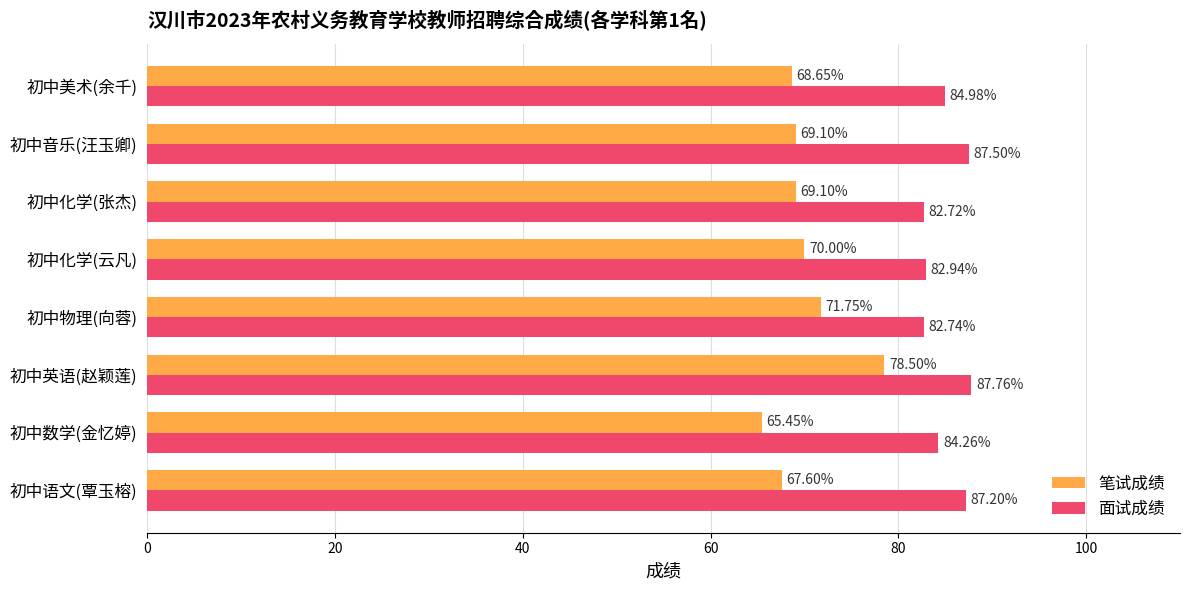

Rank the series by their maximum value, from lowest to highest.

笔试成绩, 面试成绩